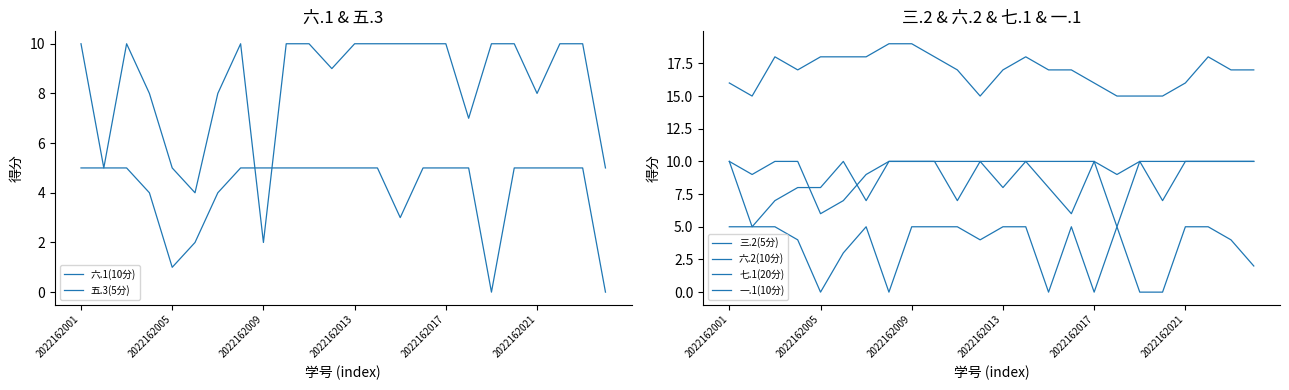

What is the label of the 10th point from the right?

14